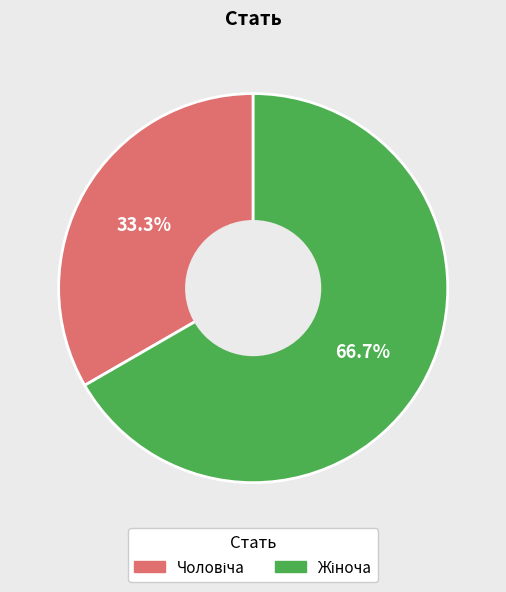

To the nearest percent, what is the average slice percentage?

50%